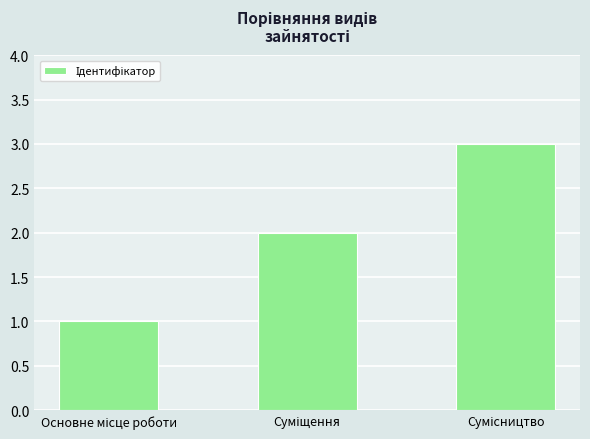

What is the sum of all values?

6